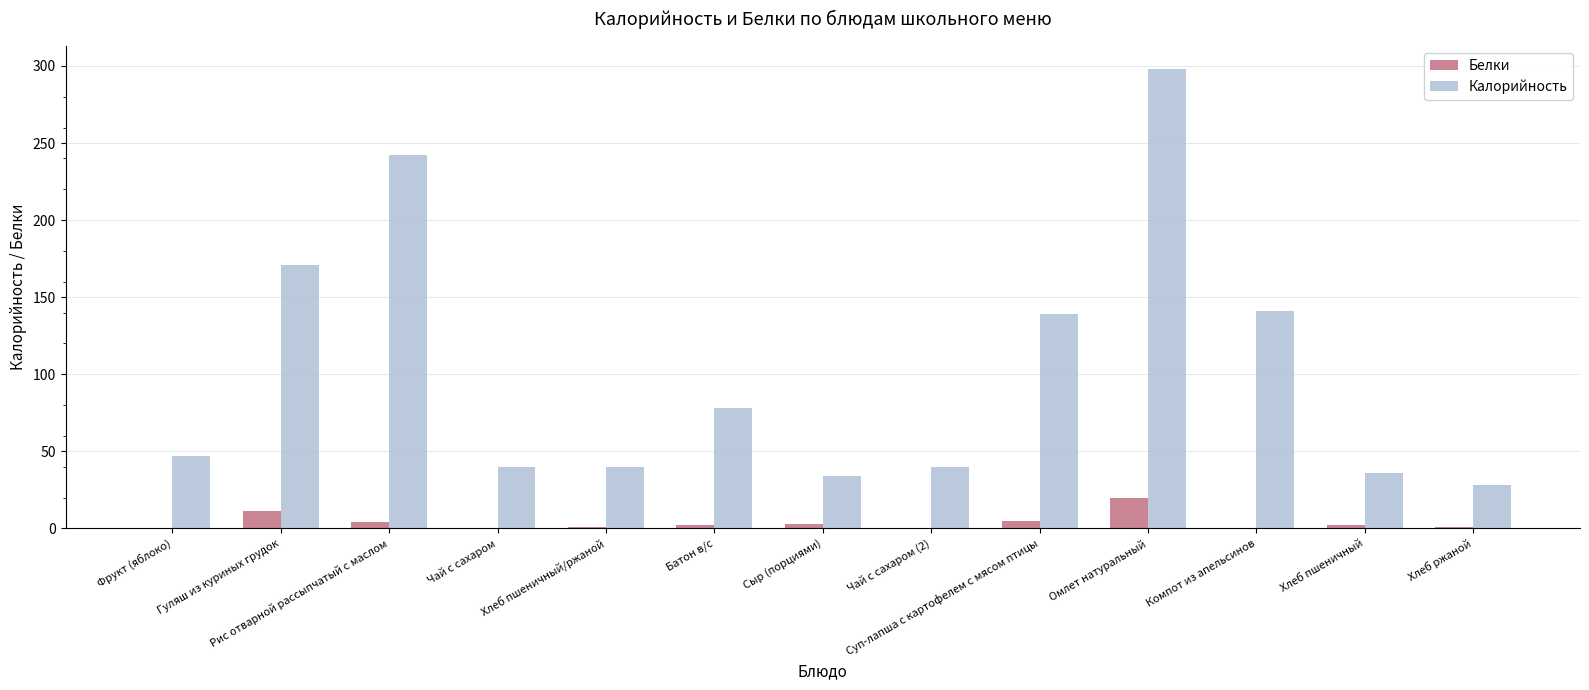

Which category has the highest value across all series?

Омлет натуральный